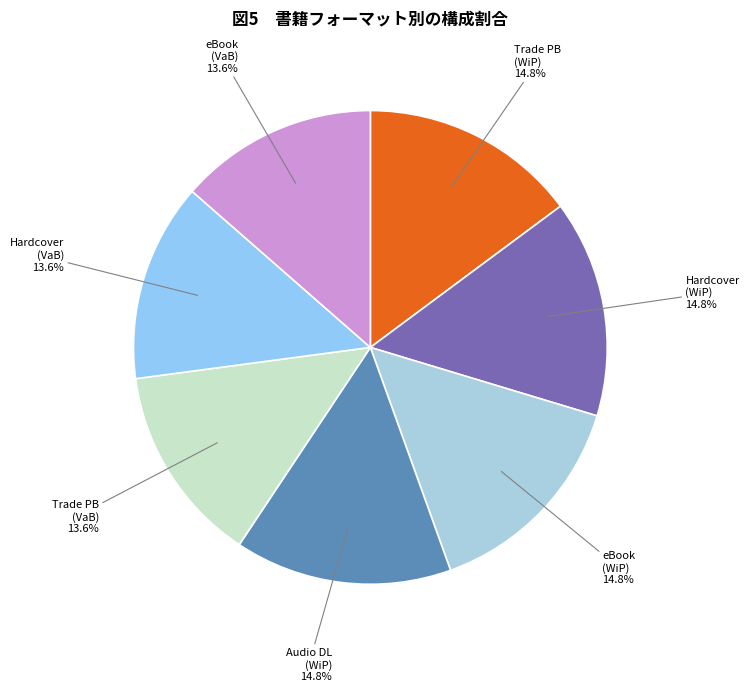

Which category has the smallest portion of the pie?

Trade Paperback (Violets Are Blue)